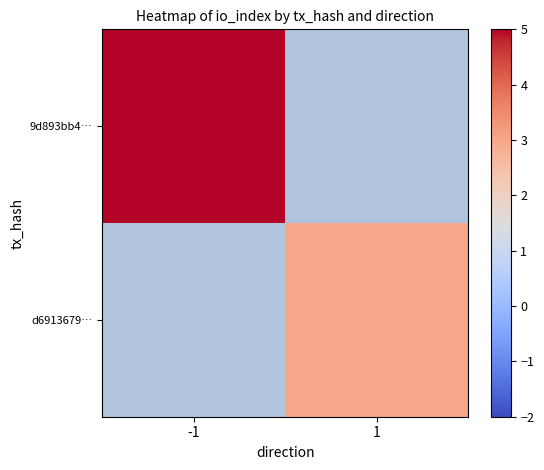

Is the value of 9d893bb4… at 1 greater than the value of d6913679… at -1?

No